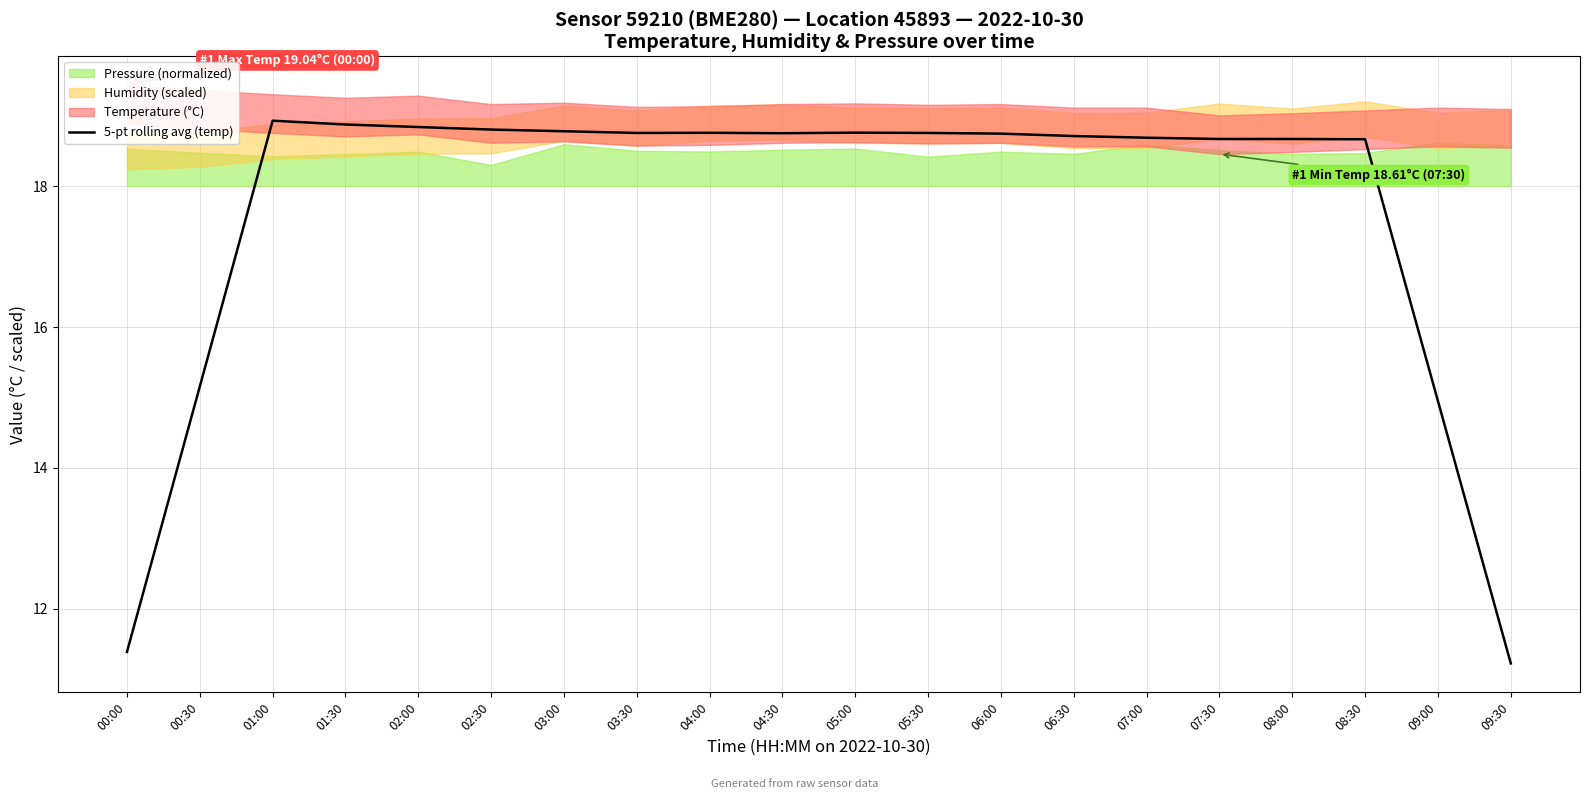

How many interior local valleys (lower than both neighbors) does the data have?

2